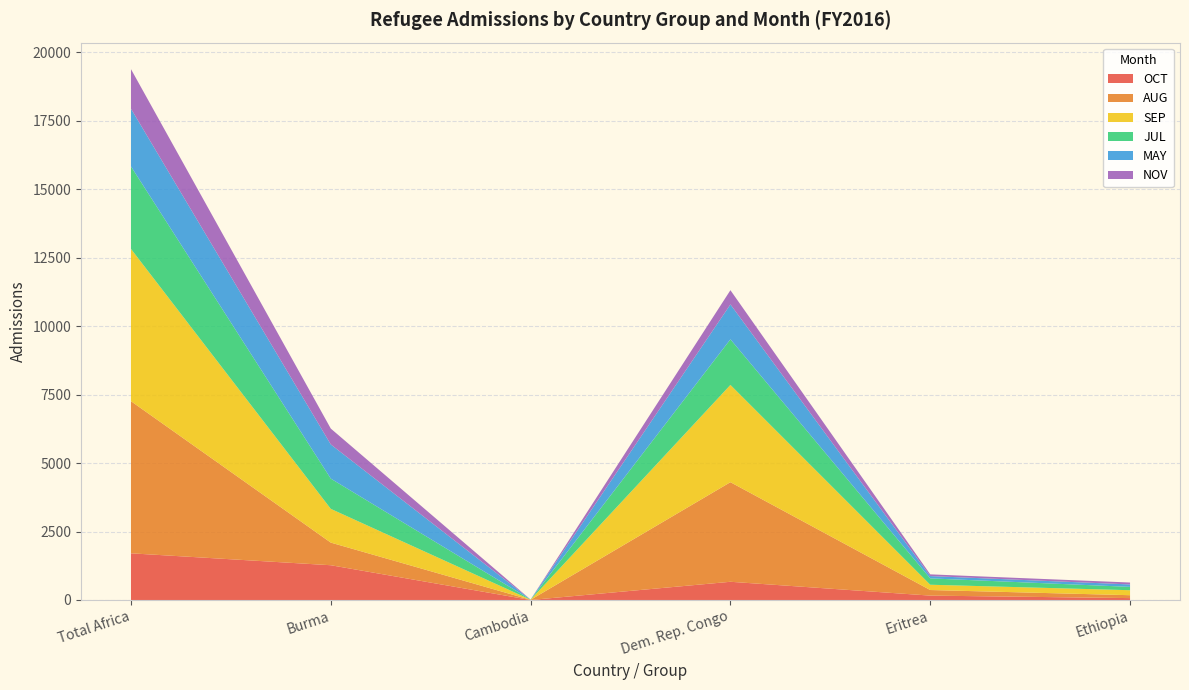

Reading right to left, list all the values displayed in this chart.

OCT: 69	160	665	0	1269	1704
AUG: 106	204	3636	6	826	5554
SEP: 182	193	3551	4	1232	5559
JUL: 122	232	1665	5	1104	3012
MAY: 89	84	1274	0	1248	2107
NOV: 70	63	519	1	579	1444